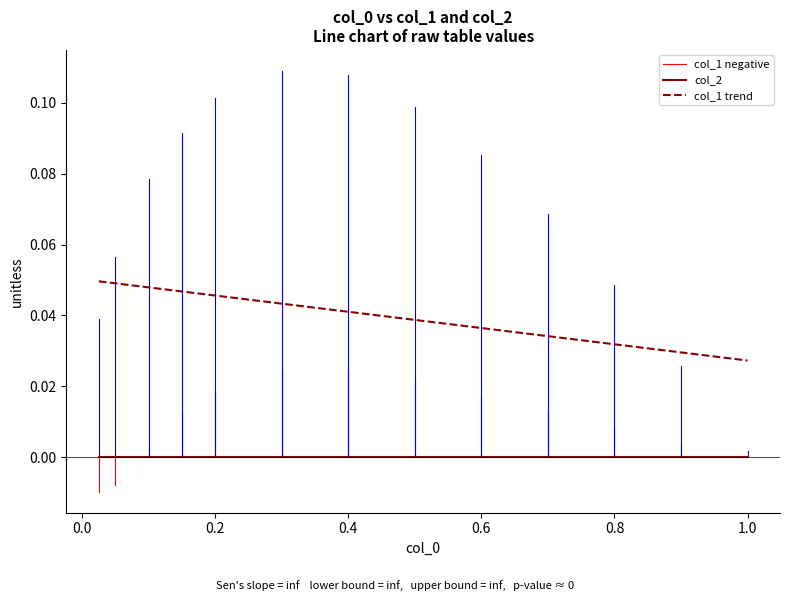

True or false: col_2 and col_1 intersect in this chart.

True